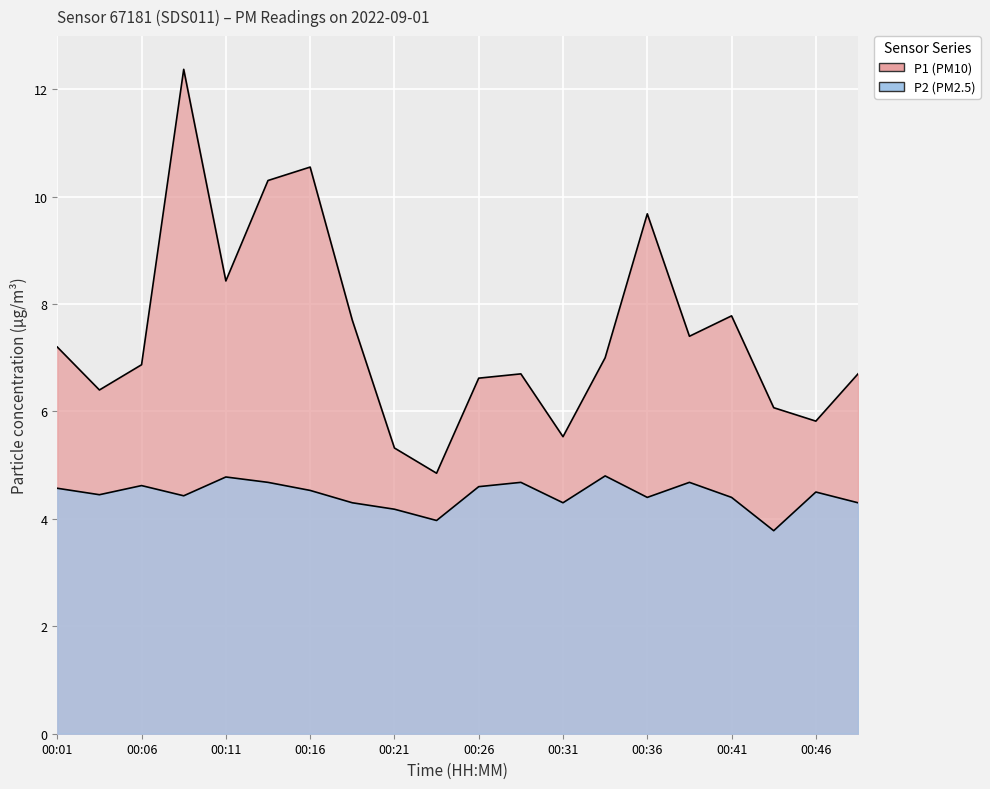

How many data points in P1 are above 7?

9